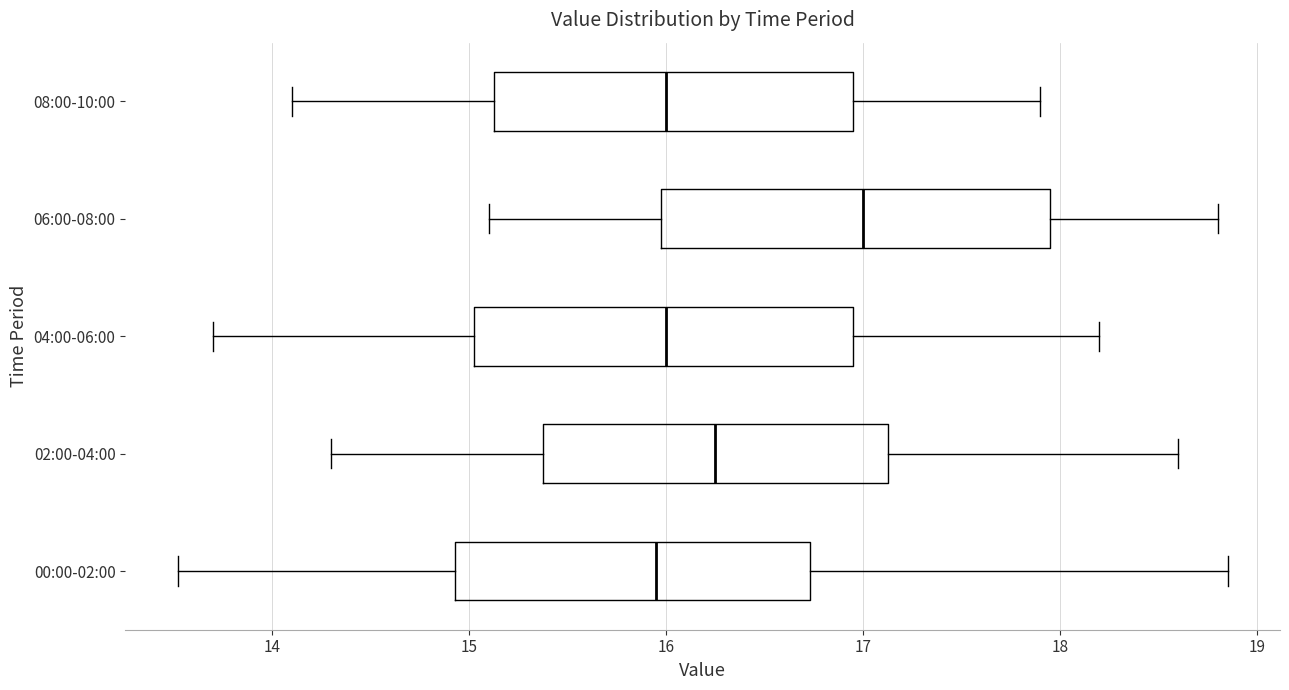

Reading bottom to top, read every box against the x-axis: the position of its median line, the range the box covers, and the ends of its whiskers. The values are not printed on the chart, so give them approximately, as read against the axis.

00:00-02:00: median 16.0, box 14.9 to 16.7, whiskers 13.5 to 18.9
02:00-04:00: median 16.3, box 15.4 to 17.1, whiskers 14.3 to 18.6
04:00-06:00: median 16.0, box 15.0 to 17.0, whiskers 13.7 to 18.2
06:00-08:00: median 17.0, box 16.0 to 18.0, whiskers 15.1 to 18.8
08:00-10:00: median 16.0, box 15.1 to 17.0, whiskers 14.1 to 17.9